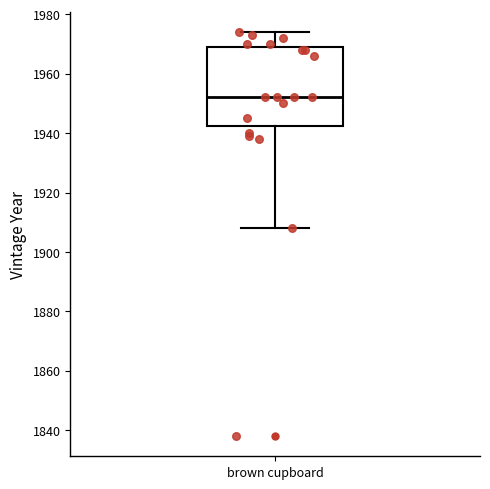

Transcribe this box plot: give where the median line is, the range the box spans, and where the two whiskers end, as read against the y-axis. The values are not printed on the chart, so give them approximately, as read against the axis.

median 1952, box 1942 to 1970, whiskers 1908 to 1974